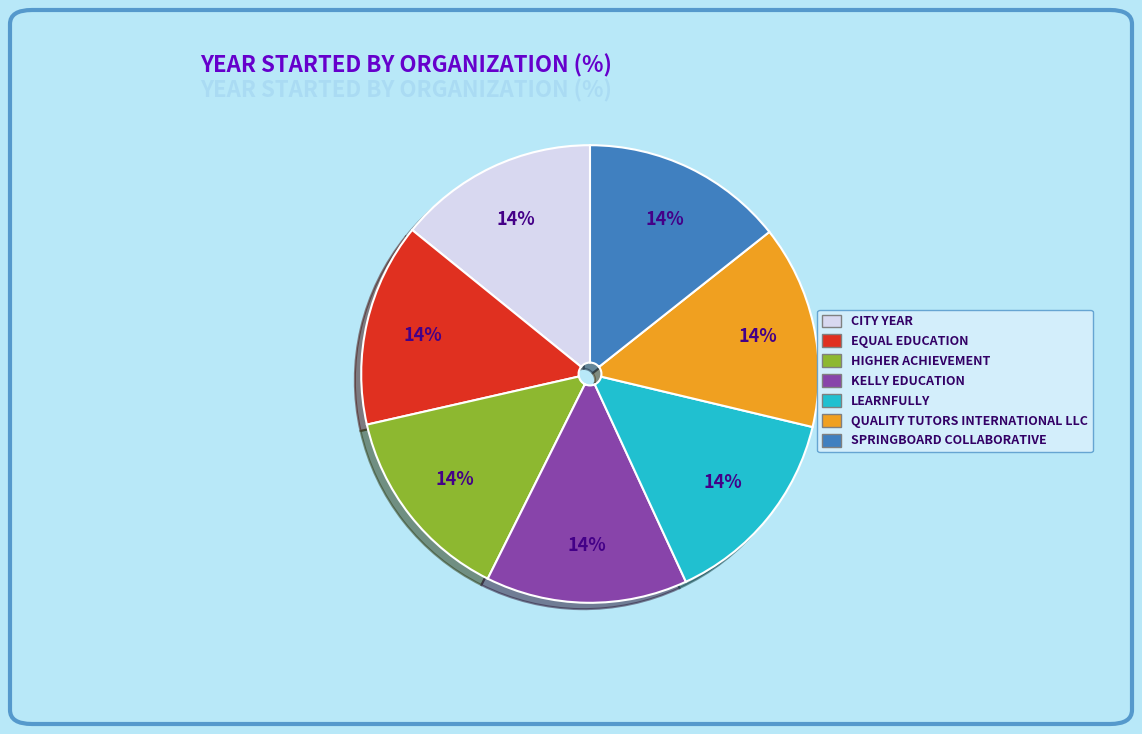

To the nearest percent, what is the average slice percentage?

14%